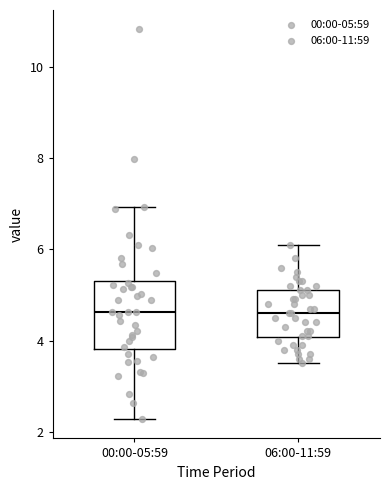

Comparing the boxes themselves (not the whiskers), which one is the tallest?

00:00-05:59